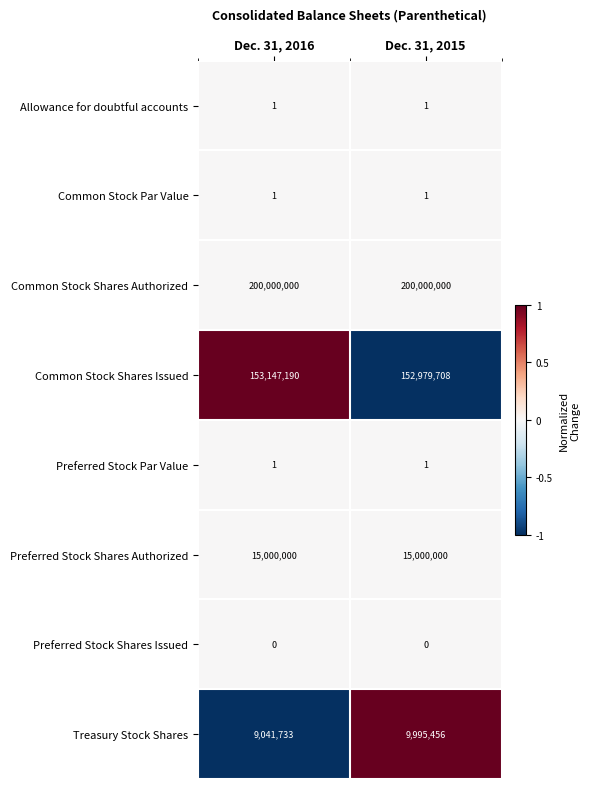

What is the approximate value of Preferred Stock Shares Authorized at Dec. 31, 2016?

15000000